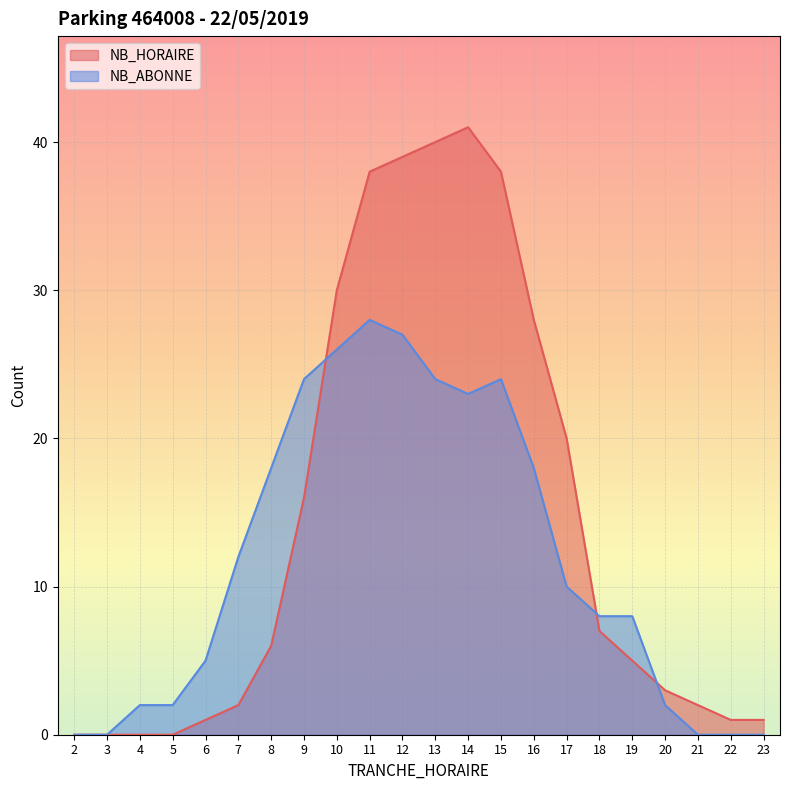

How many series are shown in this chart?

2